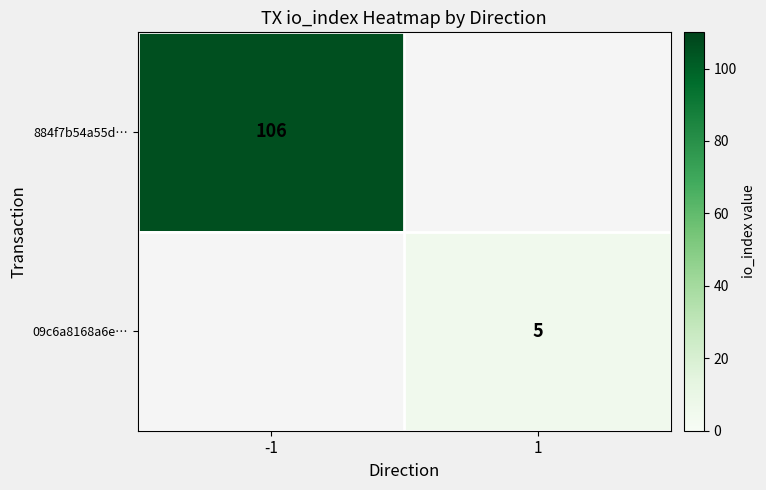

True or false: 09c6a8168a6e… has a value of 5 at 1.

True